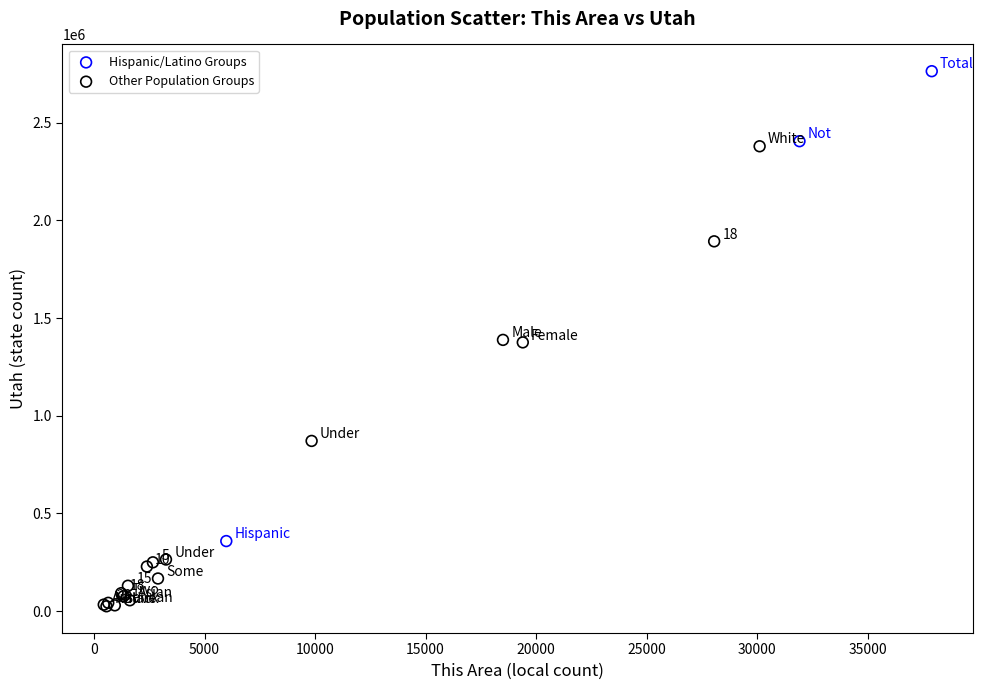

Which series reaches the minimum Y coordinate?

Other Population Groups